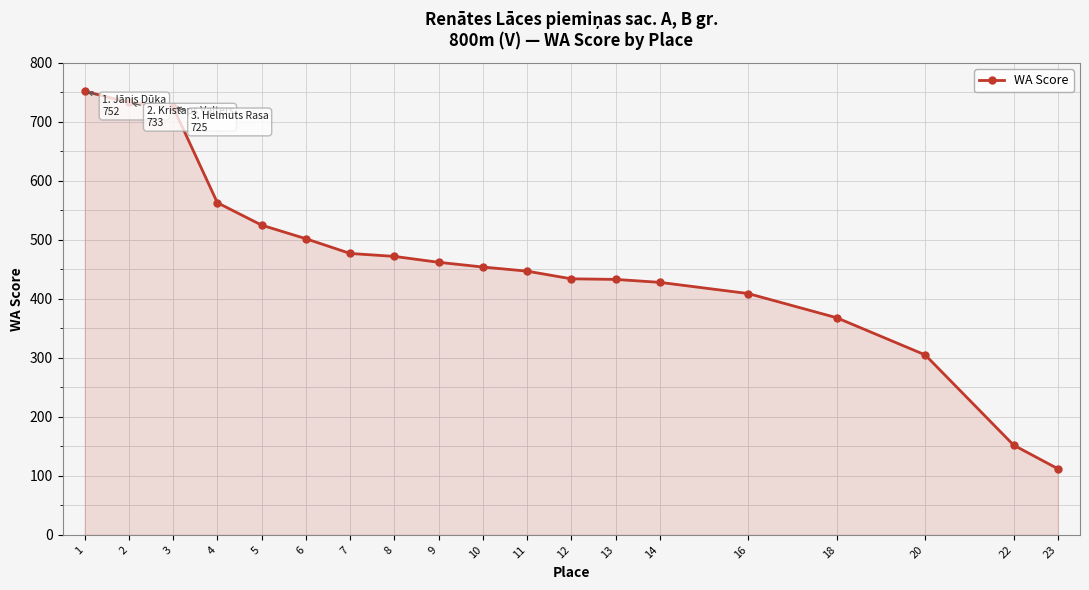

The value at 1 is 1030. True or false?

False